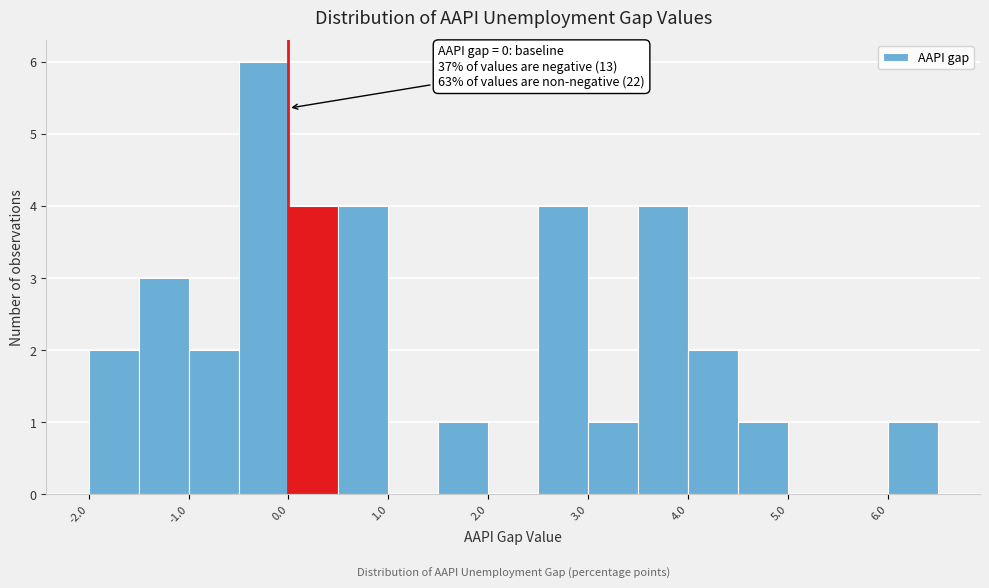

Which range on the x-axis has the tallest bar?

-0.5 to 0.0